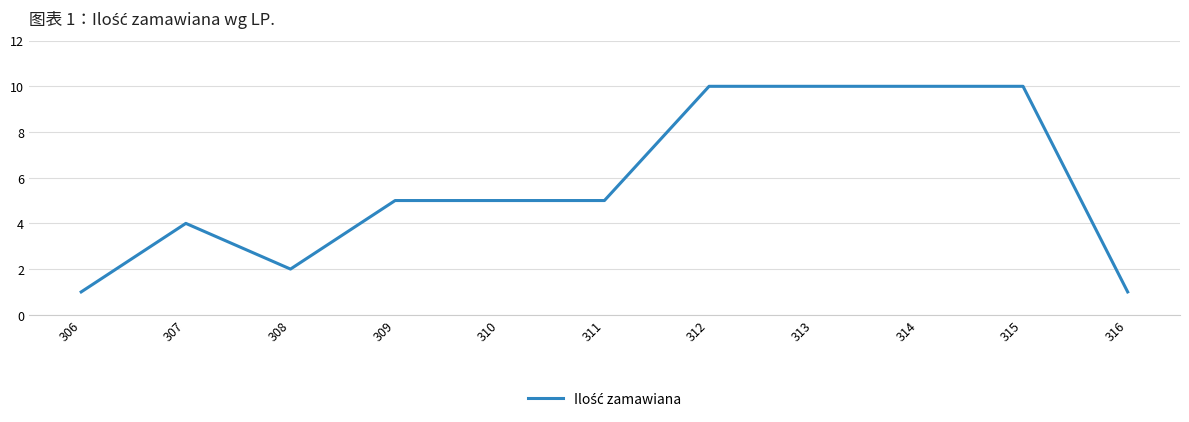

Reading left to right, what are all the values shown in this chart?

306=1	307=4	308=2	309=5	310=5	311=5	312=10	313=10	314=10	315=10	316=1